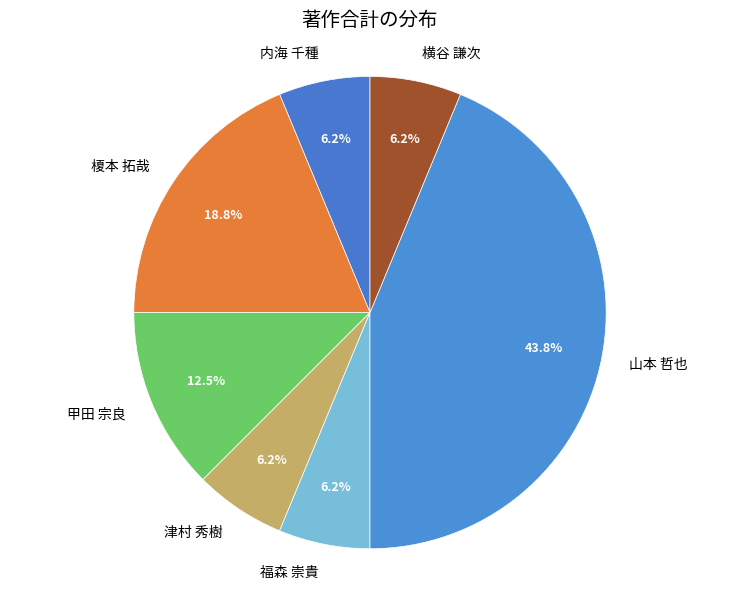

Is there a majority slice in this chart?

No